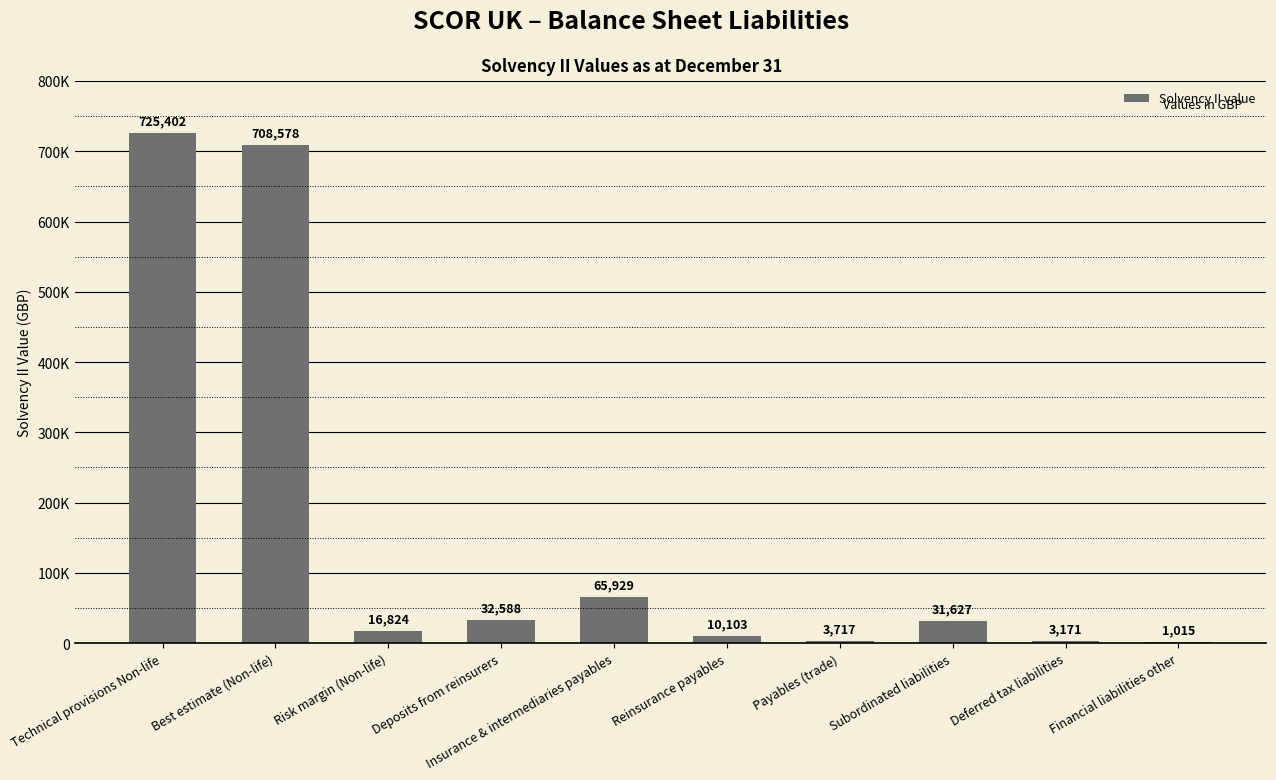

Reading left to right, transcribe all the data shown in this chart.

725402	708578	16824	32588	65929	10103	3717	31627	3171	1015